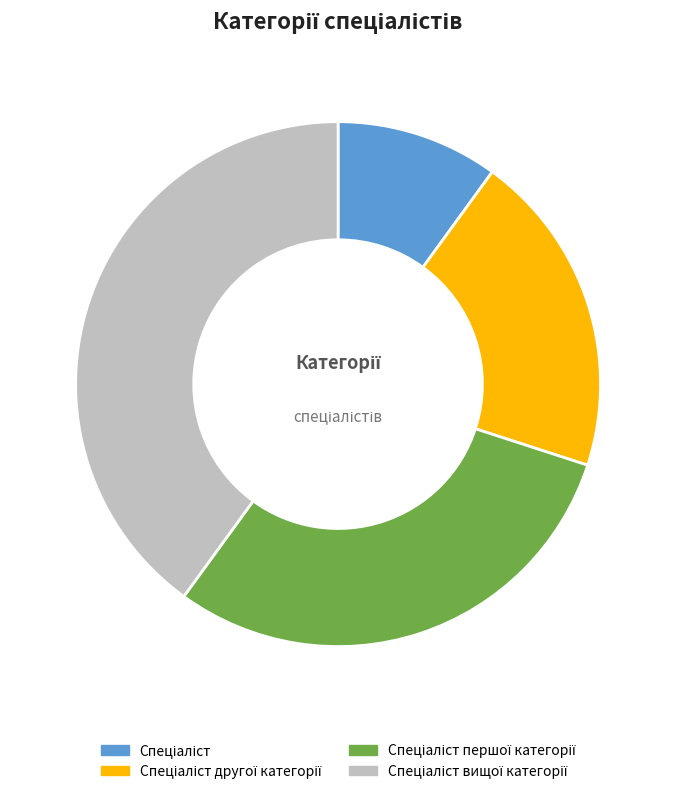

Is there any slice that represents more than half of the pie?

No